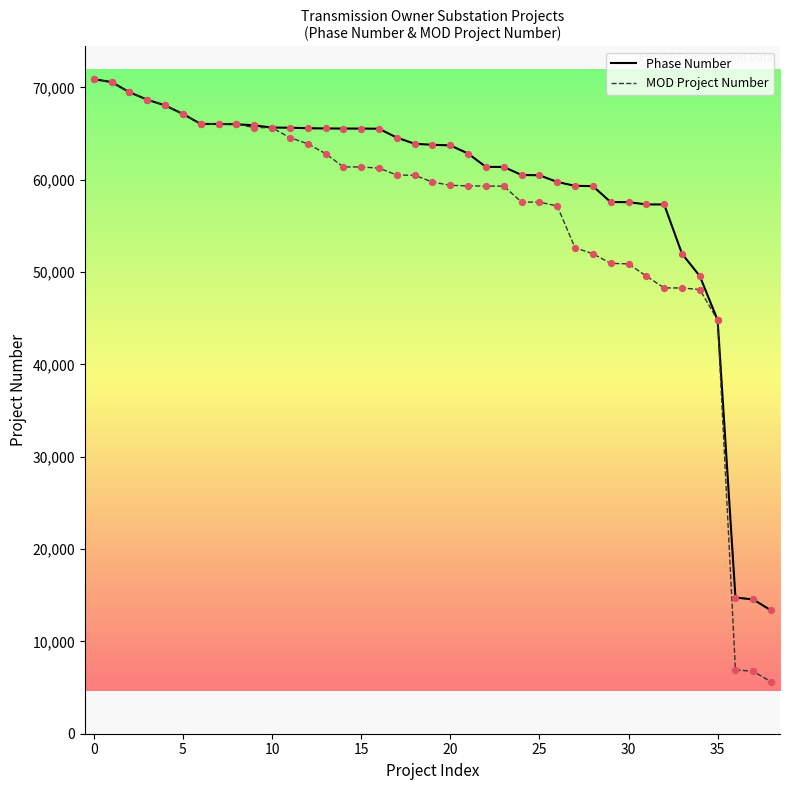

What is the lowest value of the MOD Project Number series?

5621